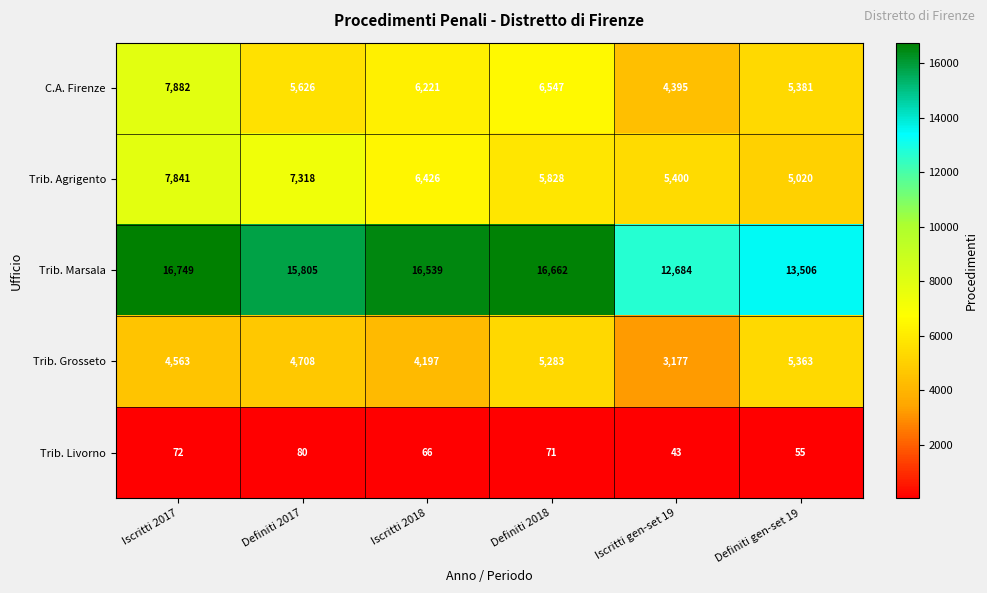

What is the difference between the Trib. Marsala values at Iscritti 2018 and Iscritti 2017?

210